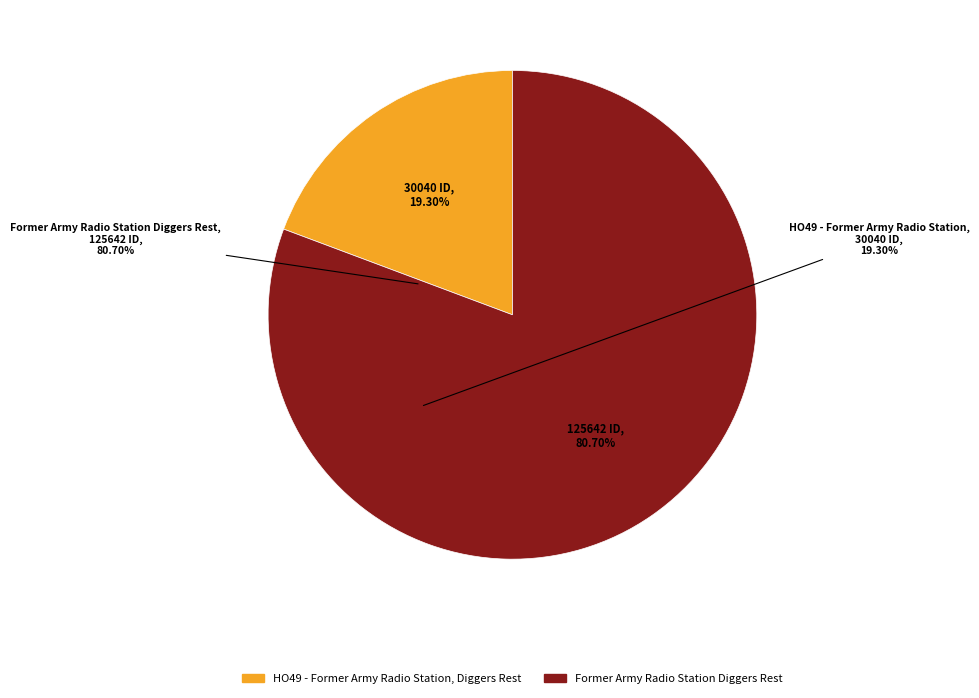

Which slice is the smallest?

HO49 - Former Army Radio Station, Diggers Rest